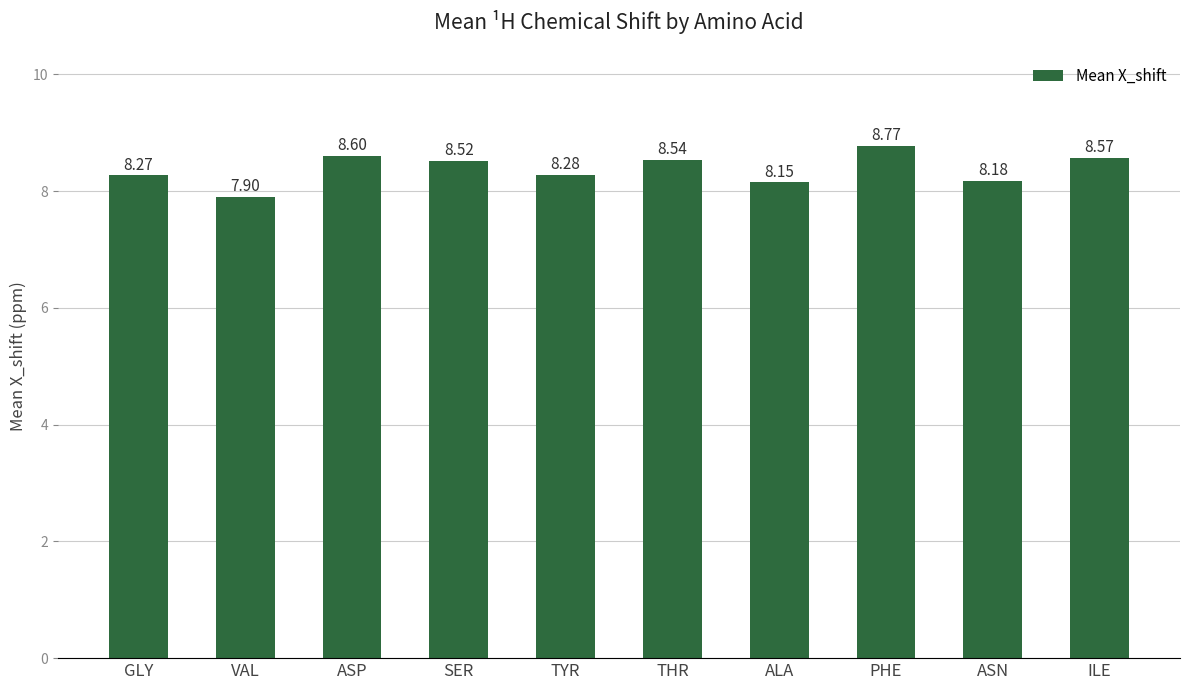

Approximately how many times larger is the value at ALA compared to ASN?

1.0